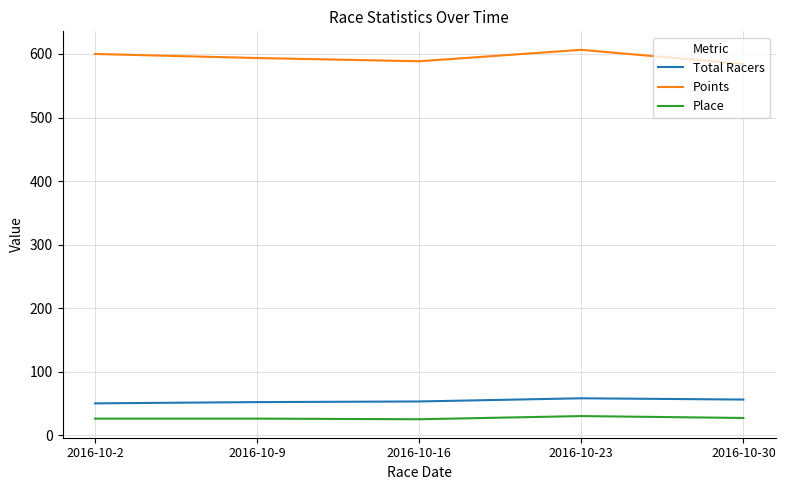

True or false: Place and Total Racers intersect in this chart.

False